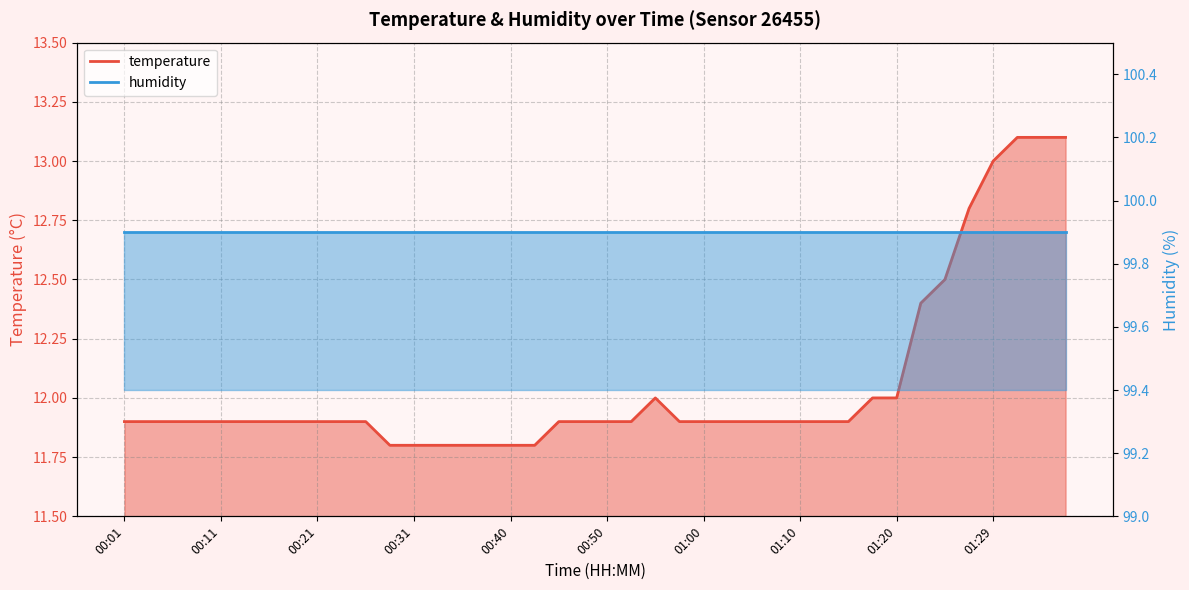

What is the change in value from 01:24 to 01:37?

+0.6